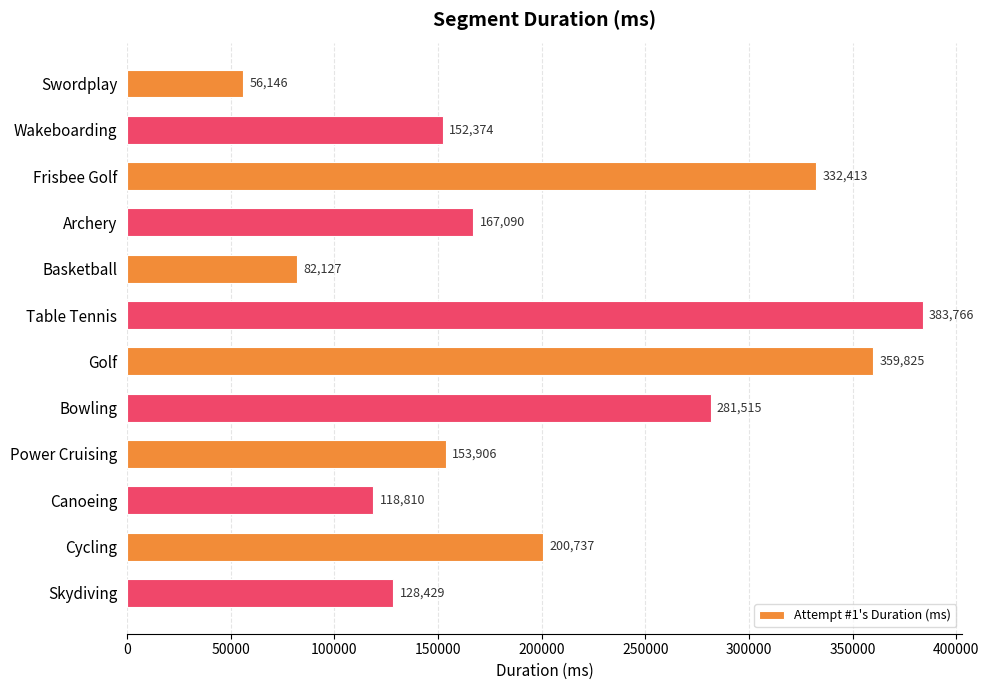

Rank the categories by value from lowest to highest.

Swordplay, Basketball, Canoeing, Skydiving, Wakeboarding, Power Cruising, Archery, Cycling, Bowling, Frisbee Golf, Golf, Table Tennis